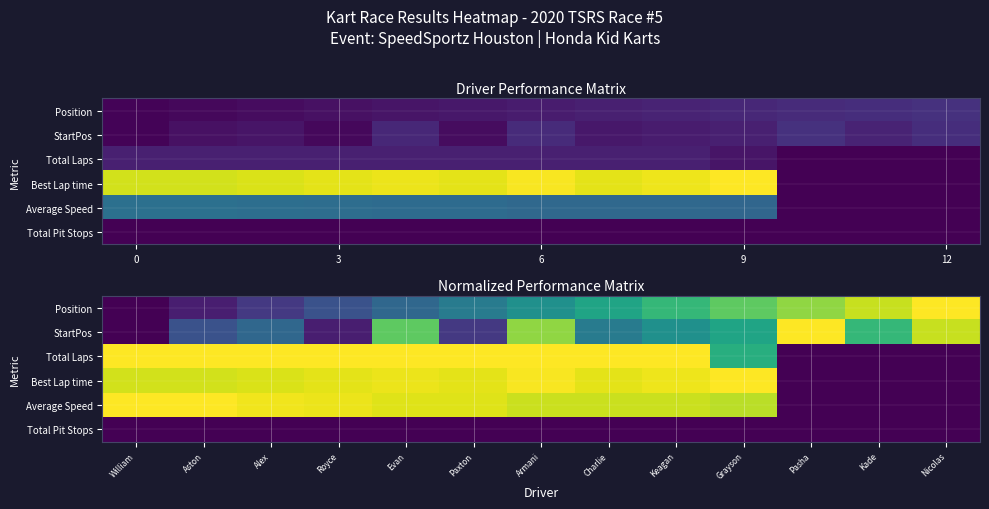

What is the approximate value of Total Laps at Charlie?

1.0